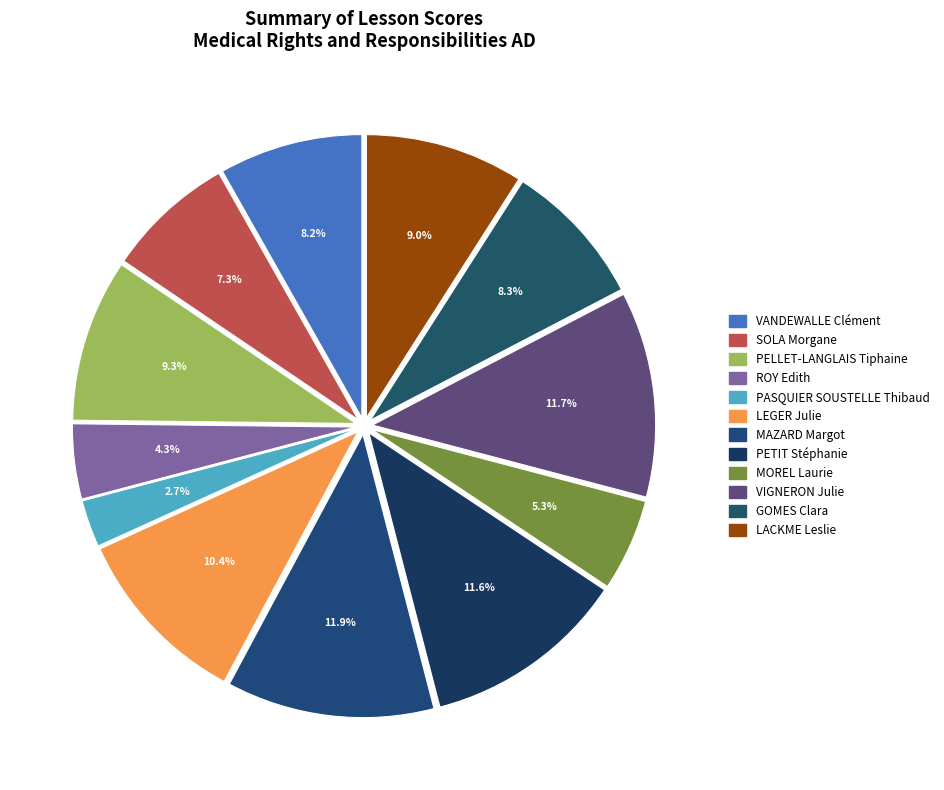

To the nearest percent, what is the average slice percentage?

8%